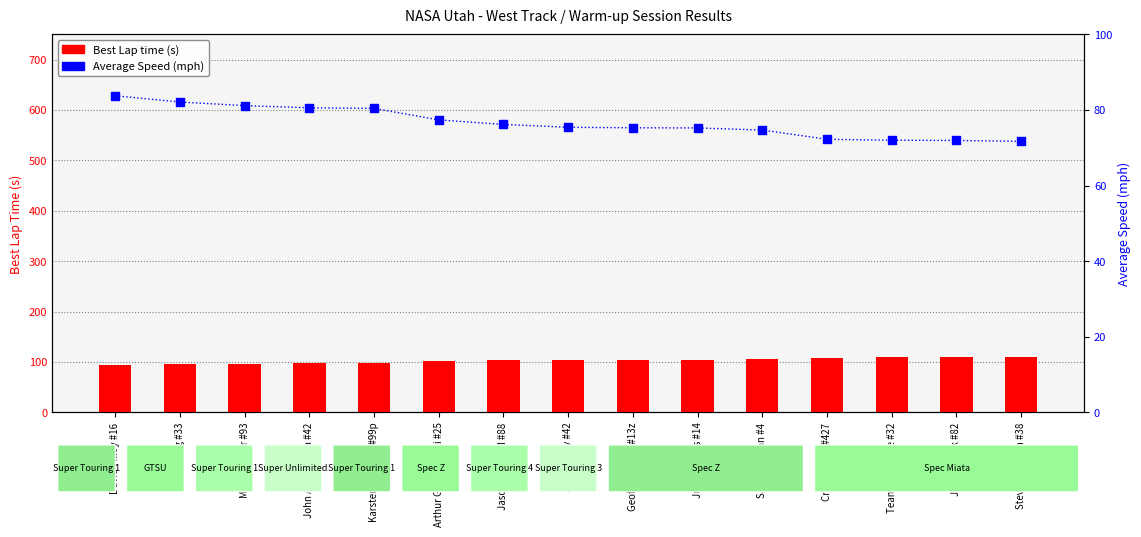

Which series contains the highest Y value?

Best Lap time (s)